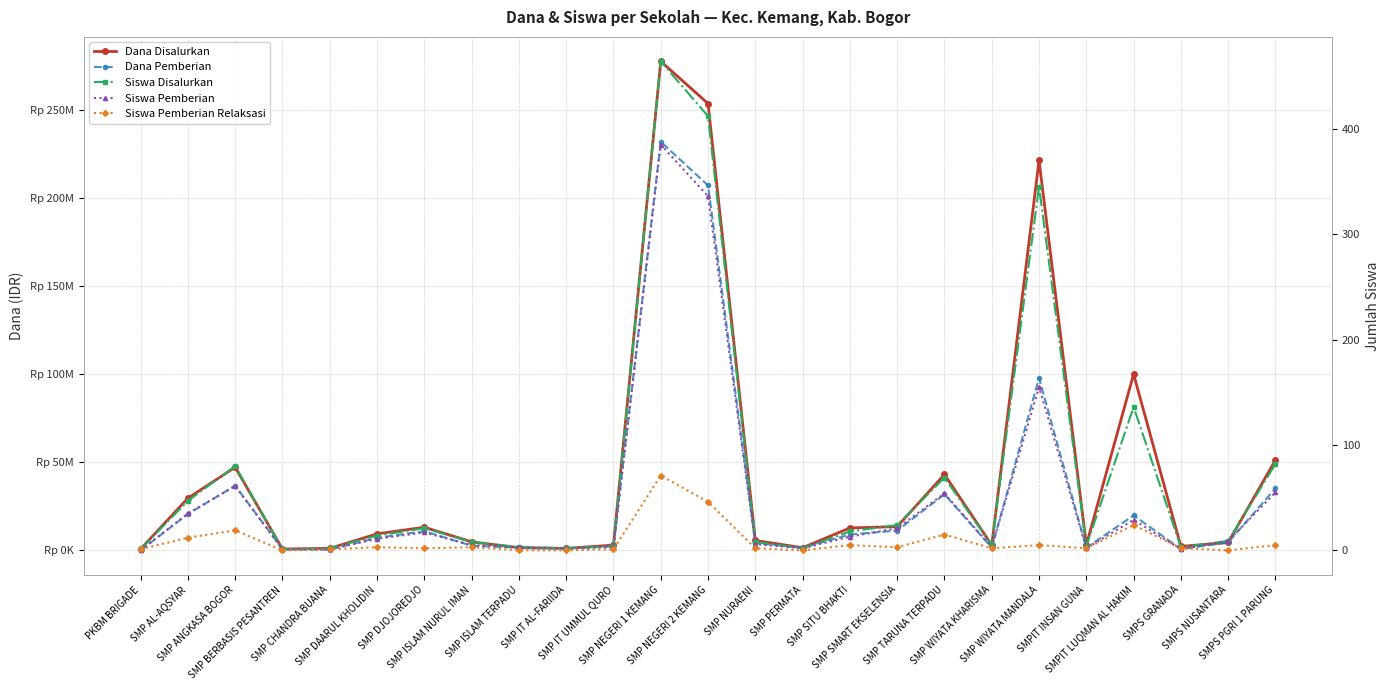

At which label is Dana Disalurkan closest to 139312500?

SMPIT LUQMAN AL HAKIM